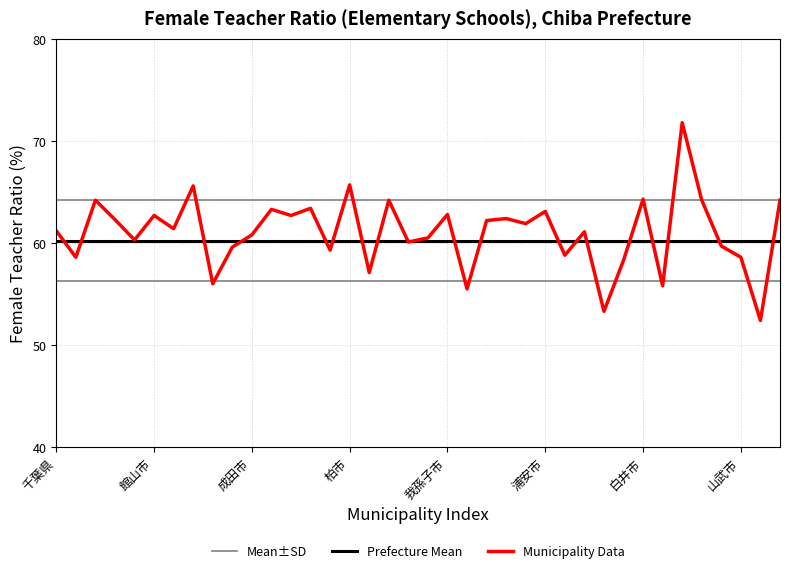

Which series has the largest total across all categories?

Mean±SD